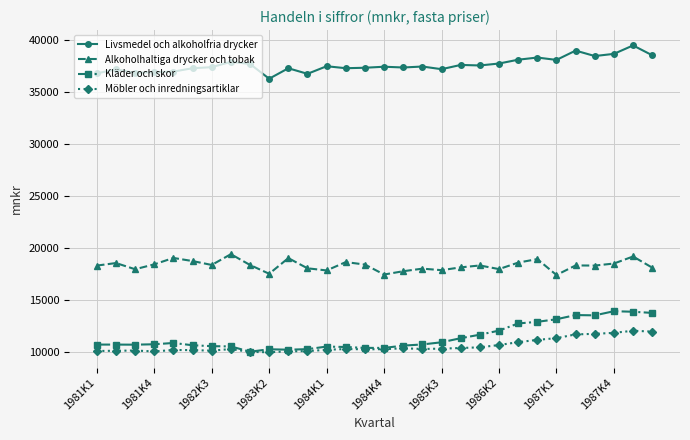

How many categories are shown in the chart?

30